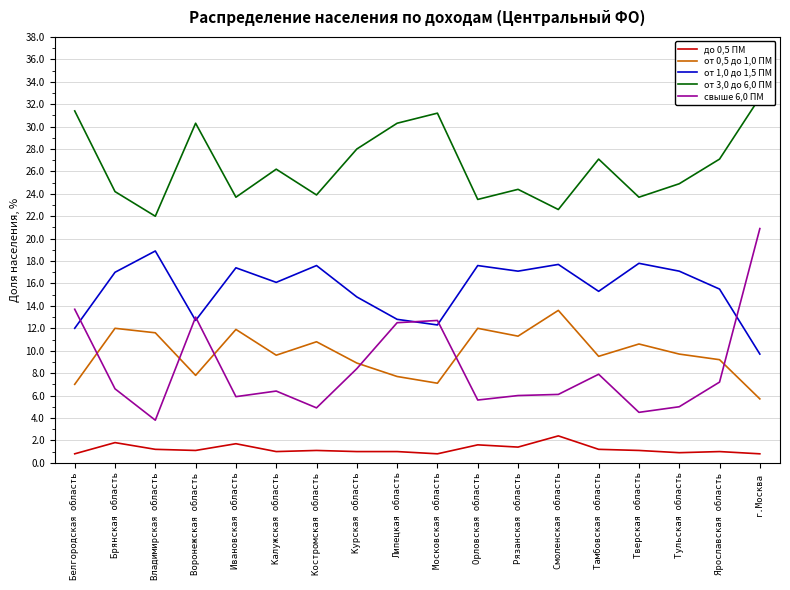

The value of от 3,0 до 6,0 ПМ at Тульская область is 7.4. True or false?

False